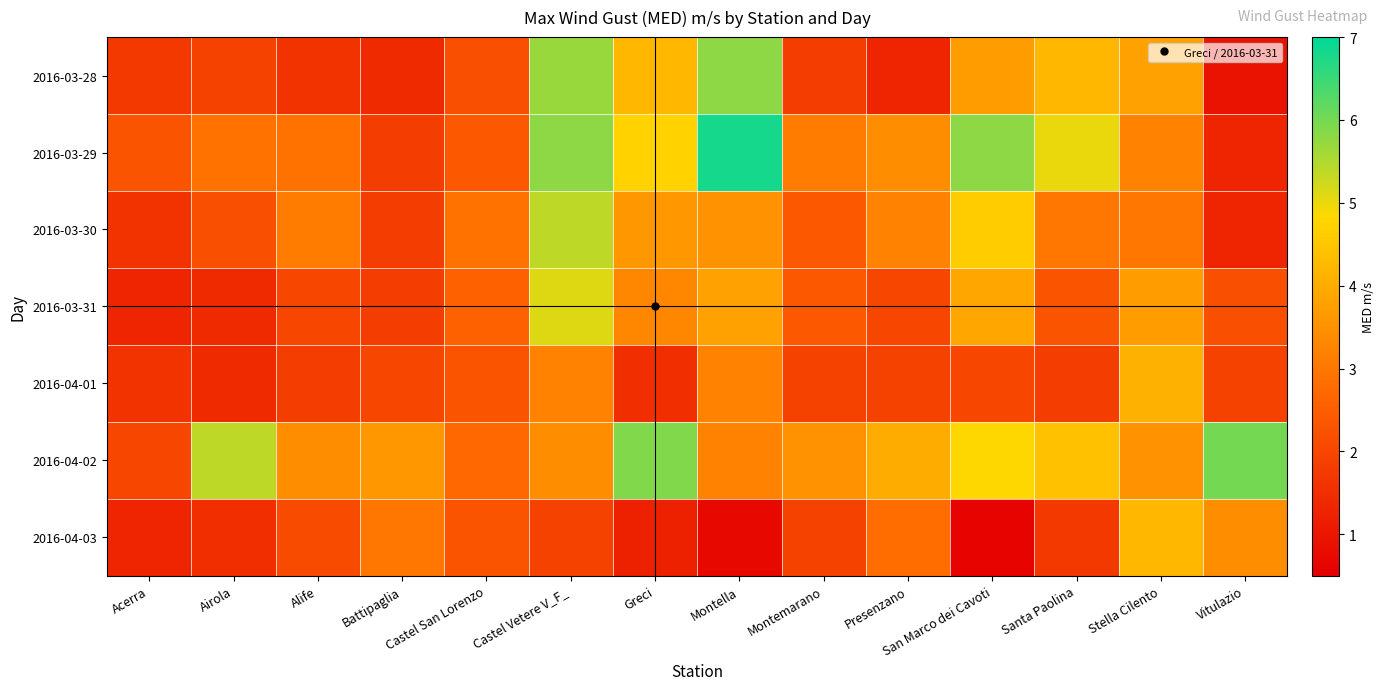

At how many categories does at least one series exceed 3?

12